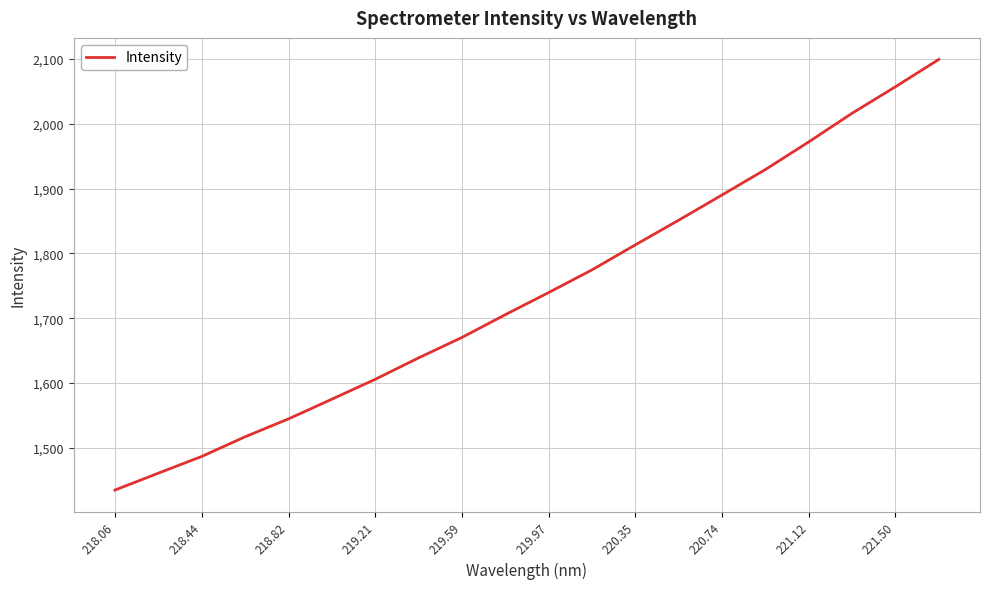

What is the difference between the maximum and minimum values?

664.6